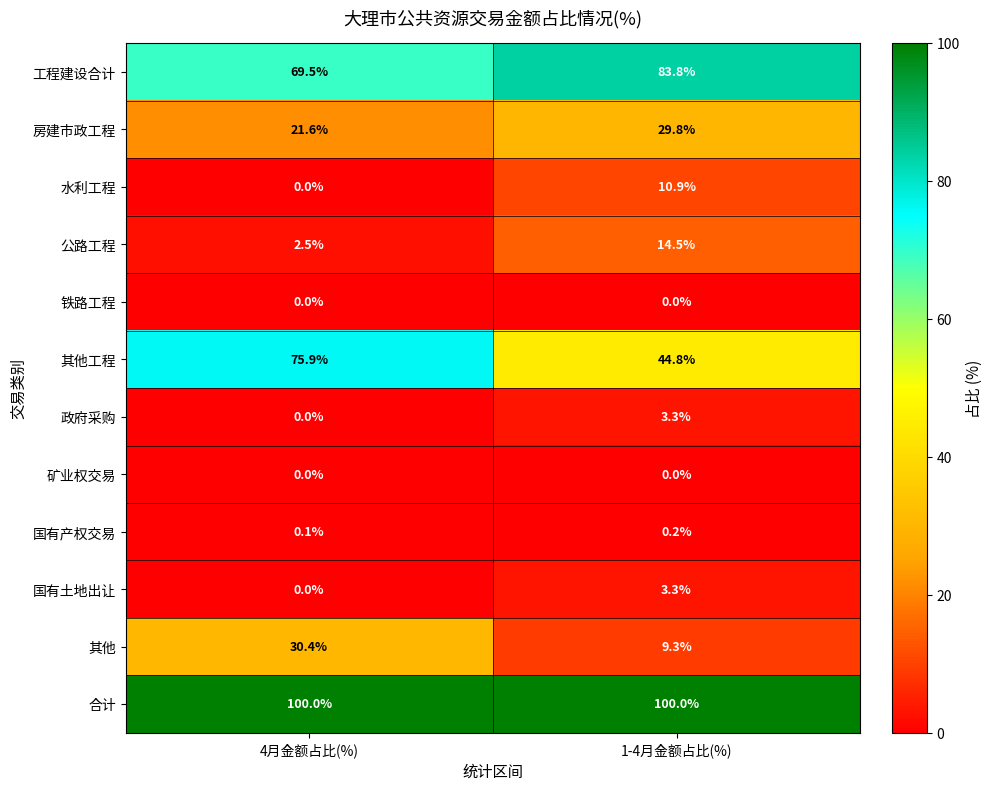

What is the greatest value displayed?

100.0